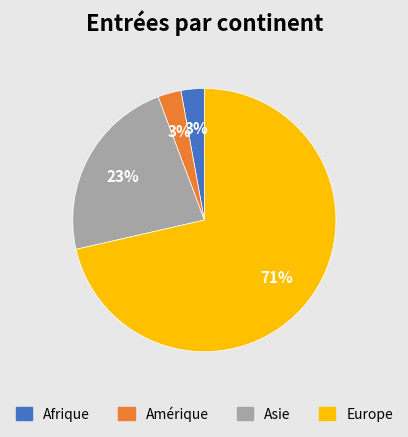

To the nearest percent, what is the average slice percentage?

25%